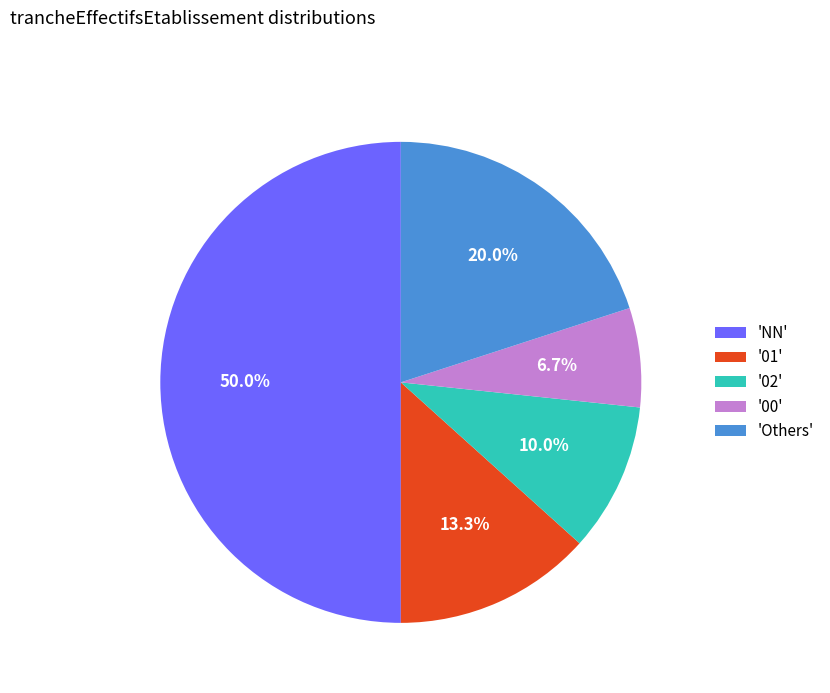

Which has a higher value, '02' or 'Others'?

'Others'